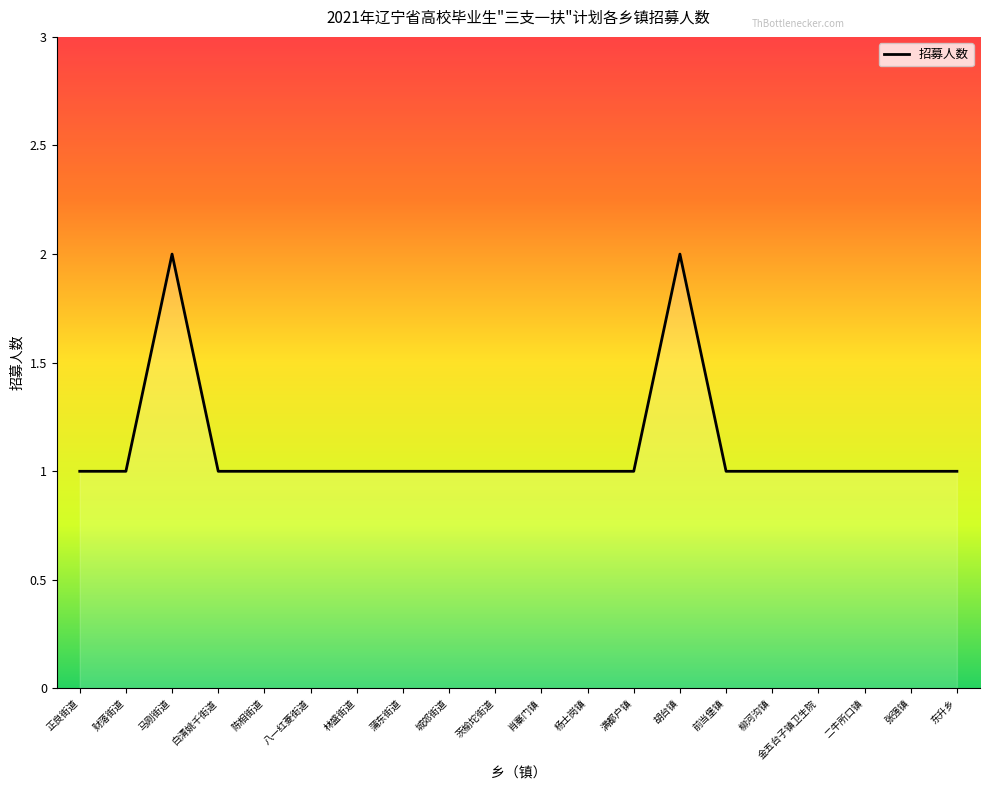

The value at 蒲东街道 is 2. True or false?

False